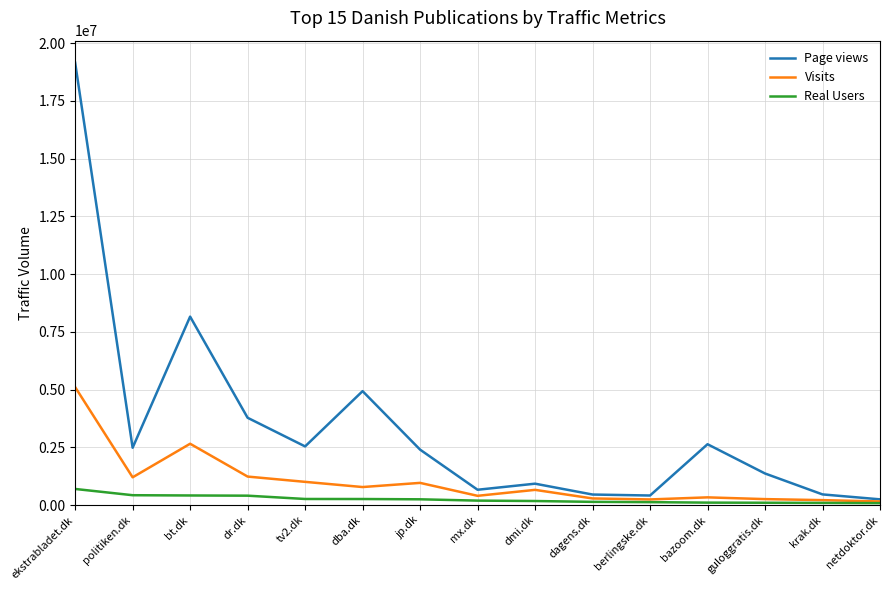

What is the spread (max minus min) of values at netdoktor.dk?

164805